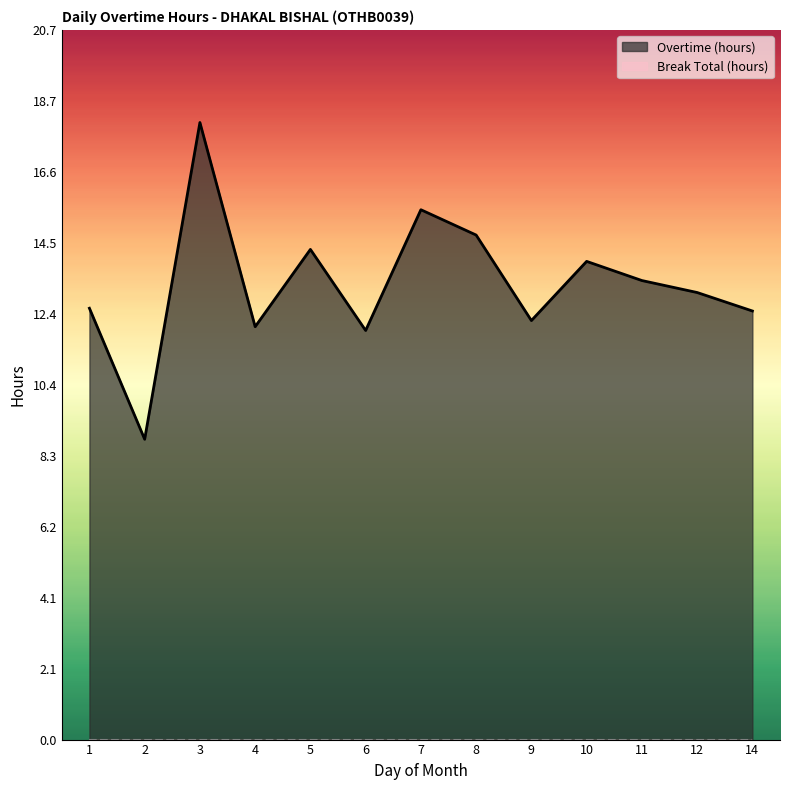

At which label does Overtime (hours) first exceed 13?

3